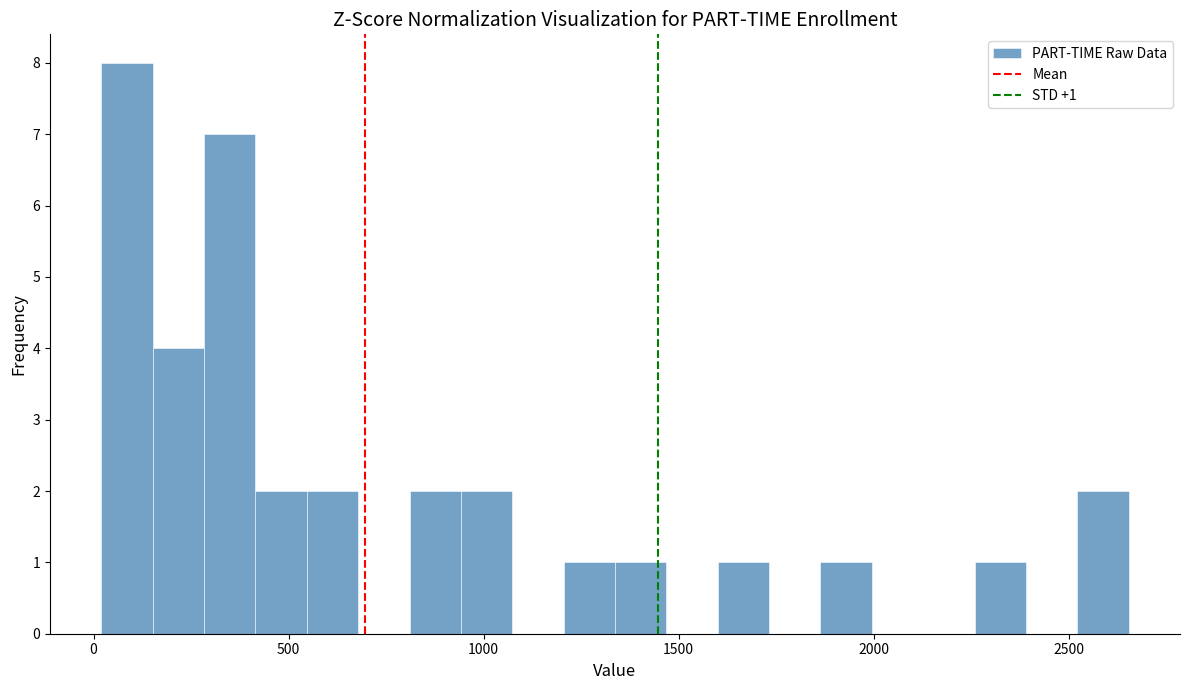

Read against the x-axis, roughly where is the centre of the tallest bar?

100